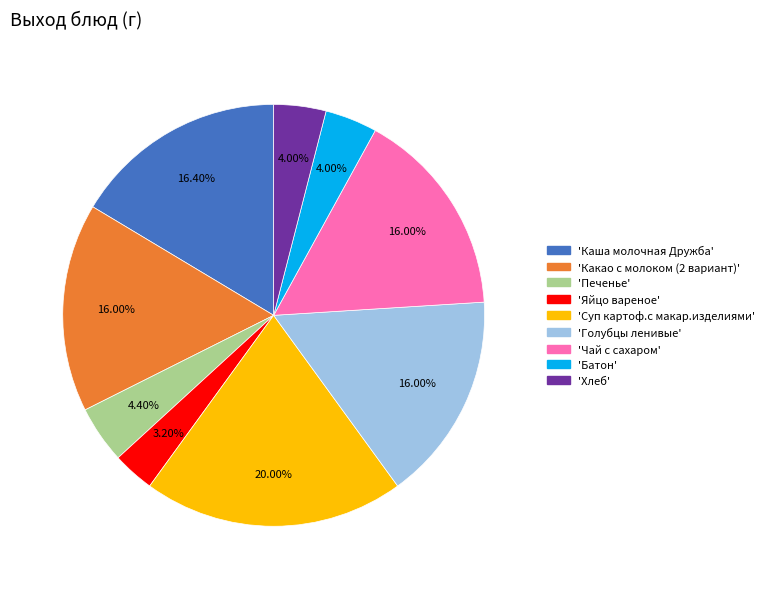

Is there any slice that represents more than half of the pie?

No